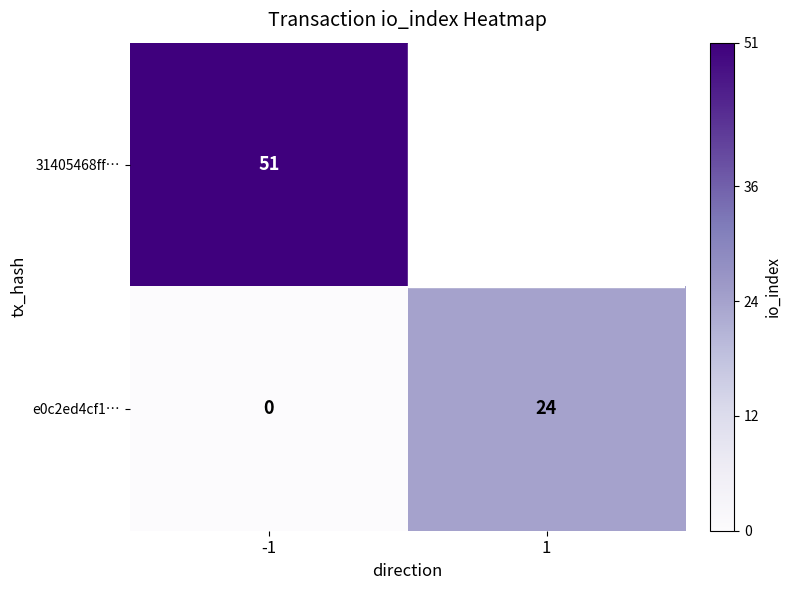

What is the total value across all series at -1?

51